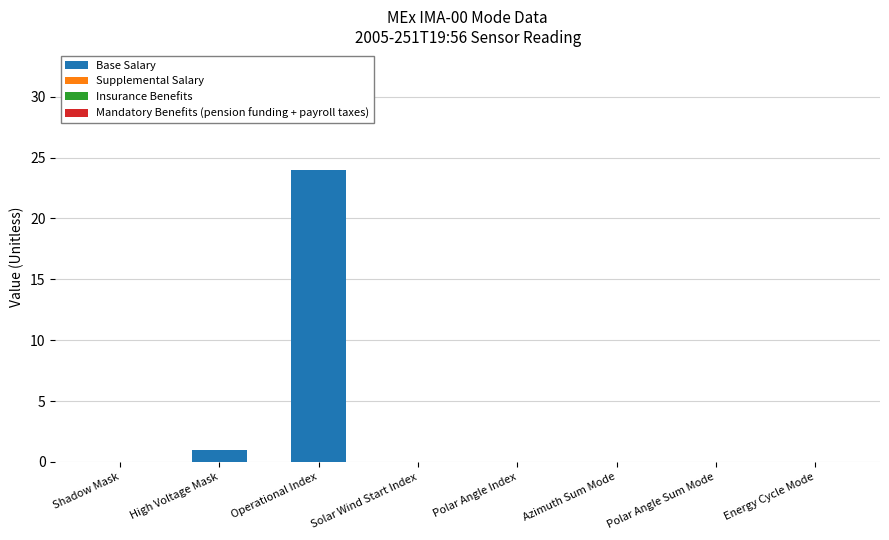

The value at Shadow Mask is 0. True or false?

True